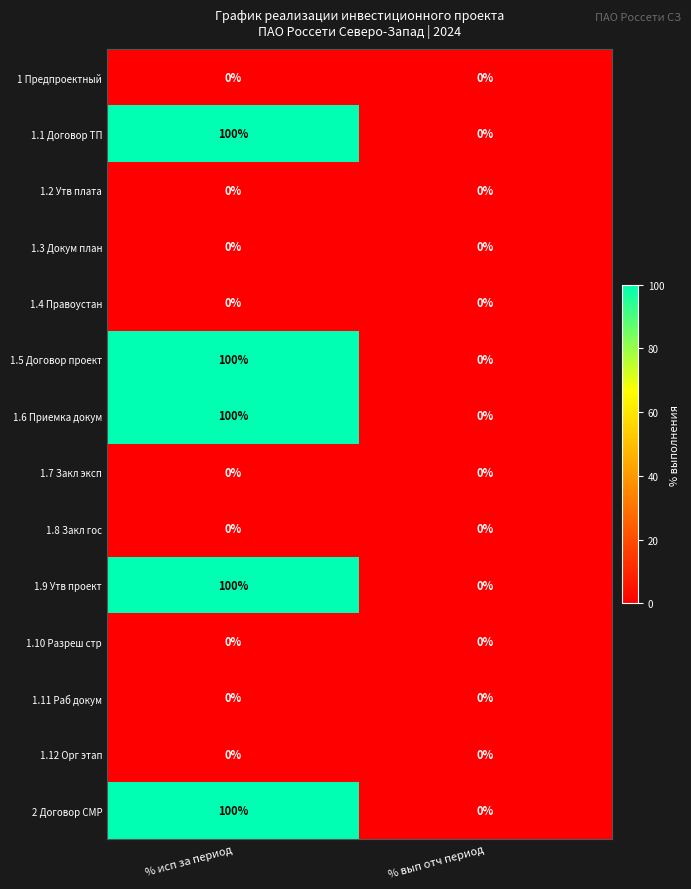

Reading left to right, what are all the values shown in this chart?

1 Предпроектный: 0	0
1.1 Договор ТП: 100	0
1.2 Утв плата: 0	0
1.3 Докум план: 0	0
1.4 Правоустан: 0	0
1.5 Договор проект: 100	0
1.6 Приемка докум: 100	0
1.7 Закл эксп: 0	0
1.8 Закл гос: 0	0
1.9 Утв проект: 100	0
1.10 Разреш стр: 0	0
1.11 Раб докум: 0	0
1.12 Орг этап: 0	0
2 Договор СМР: 100	0